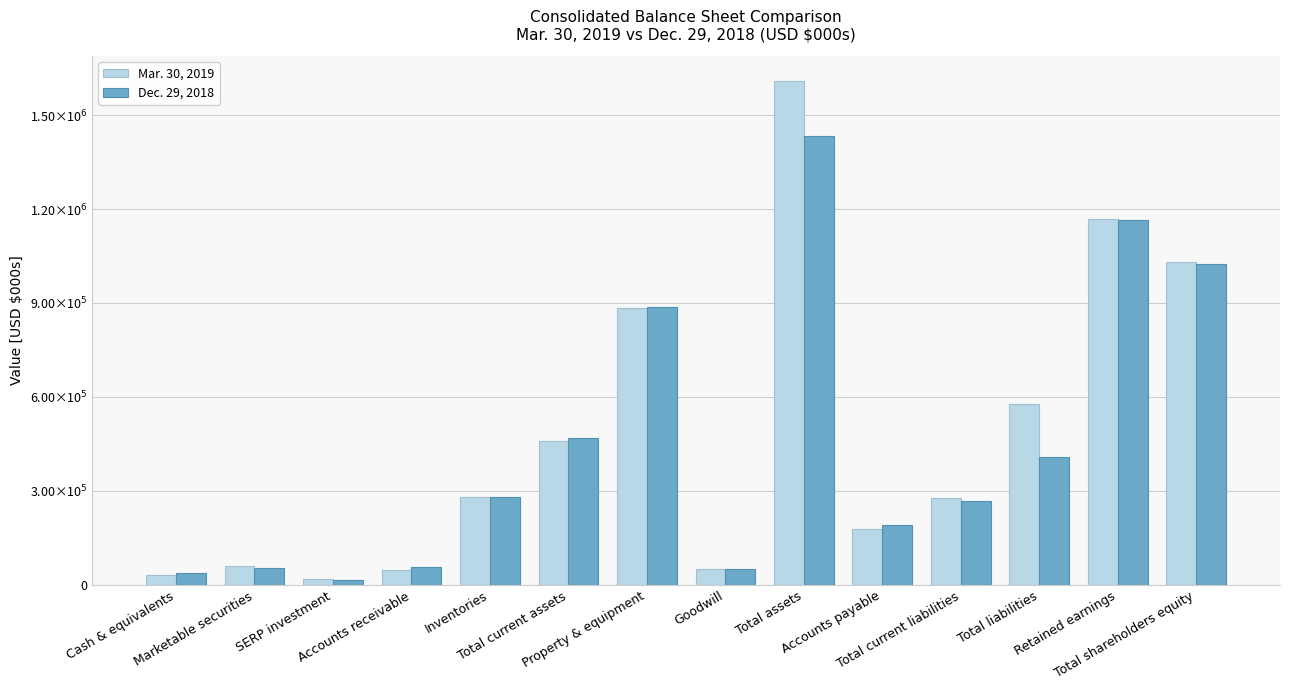

Between Inventories and Retained earnings, which series saw the biggest shift?

Mar. 30, 2019